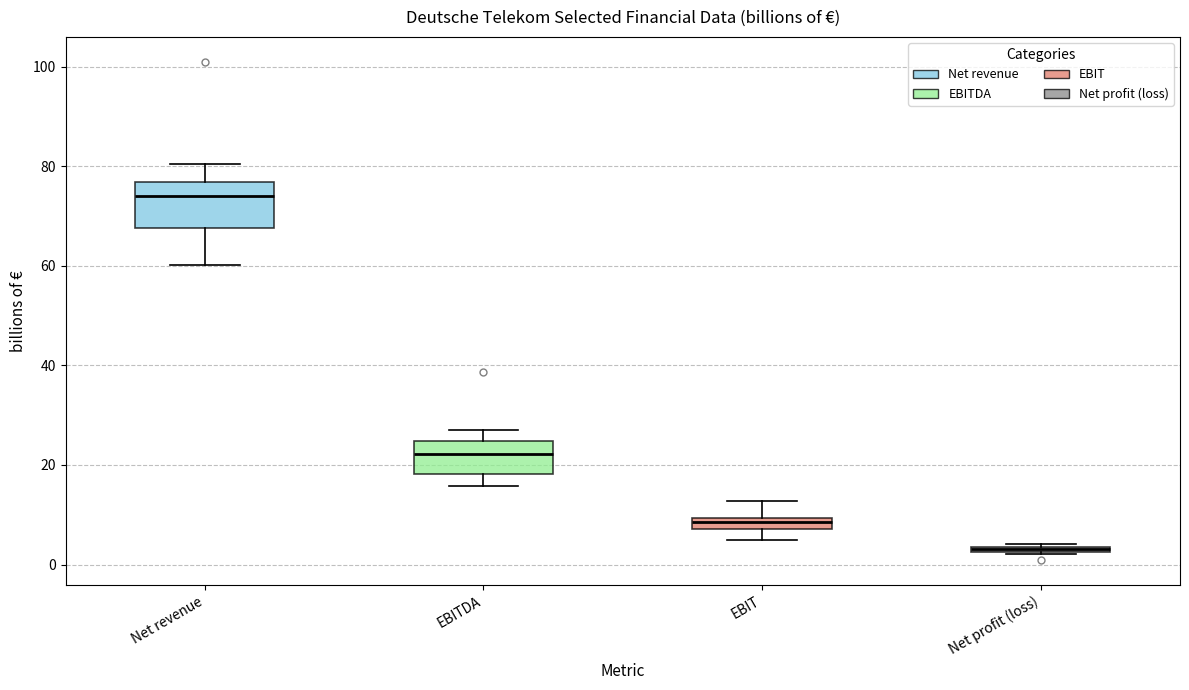

Where is the lower edge of the box for Net revenue on the y-axis? The values are not printed on the chart, so give them approximately, as read against the axis.

68